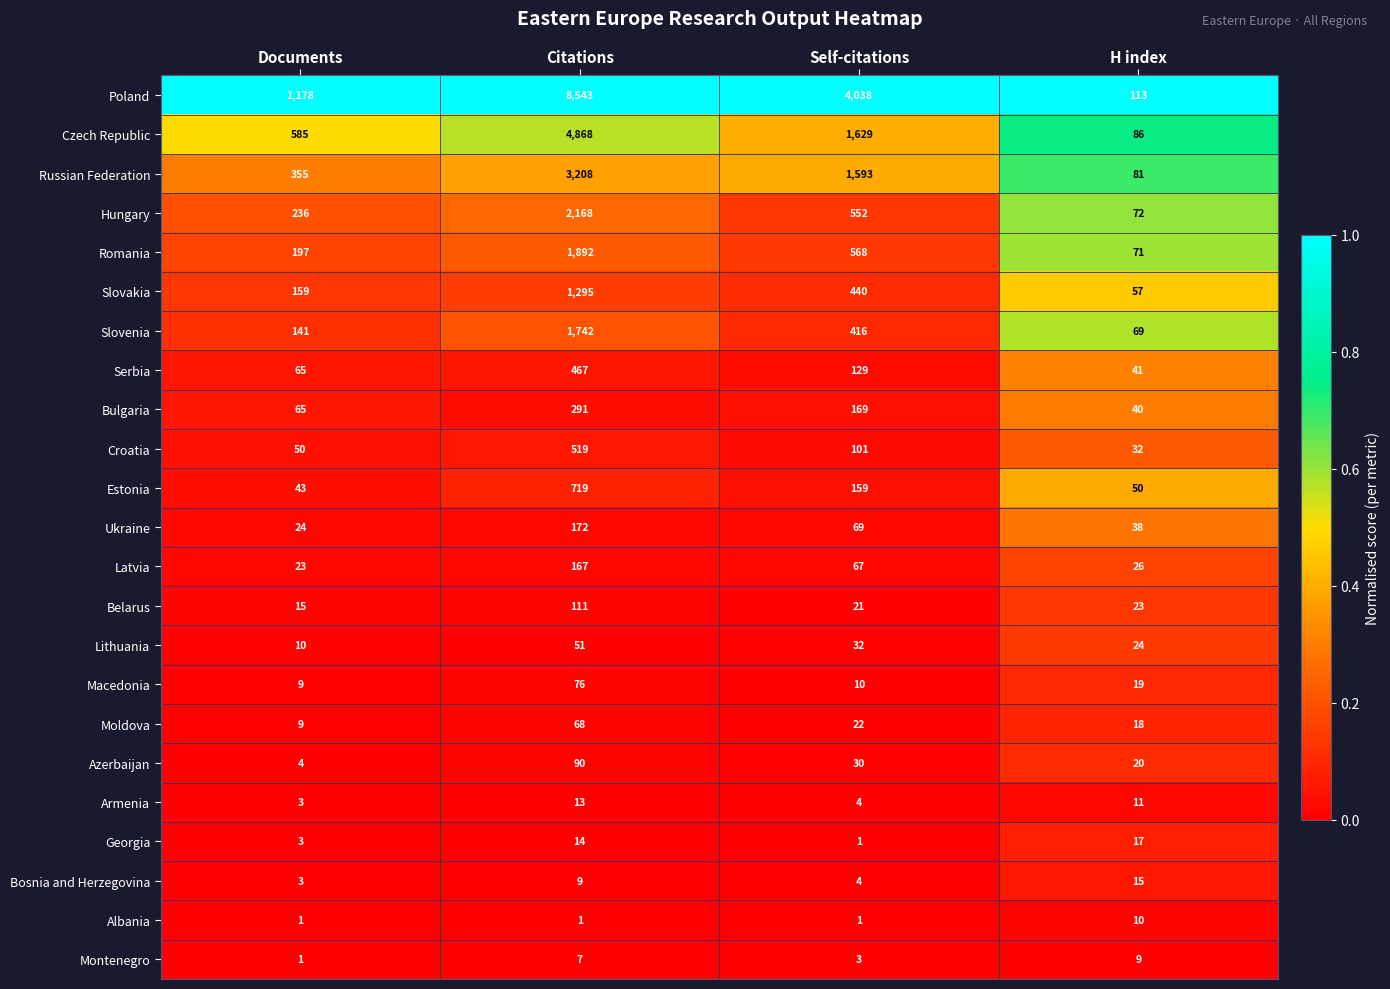

Which series has the largest range (max minus min)?

Poland